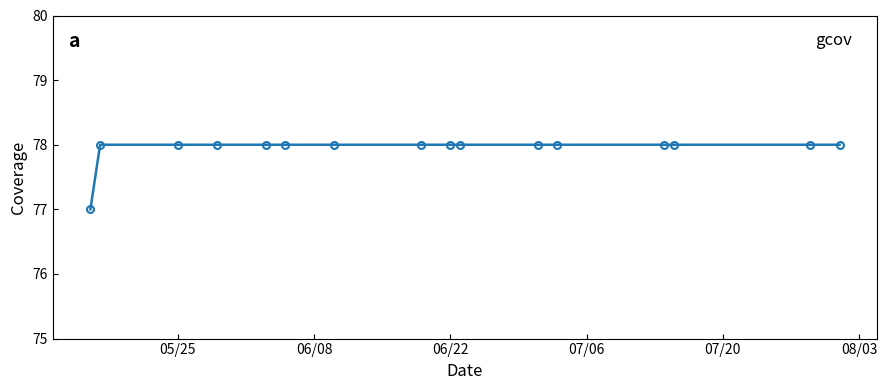

Reading left to right, list all the values displayed in this chart.

77	78	78	78	78	78	78	78	78	78	78	78	78	78	78	78